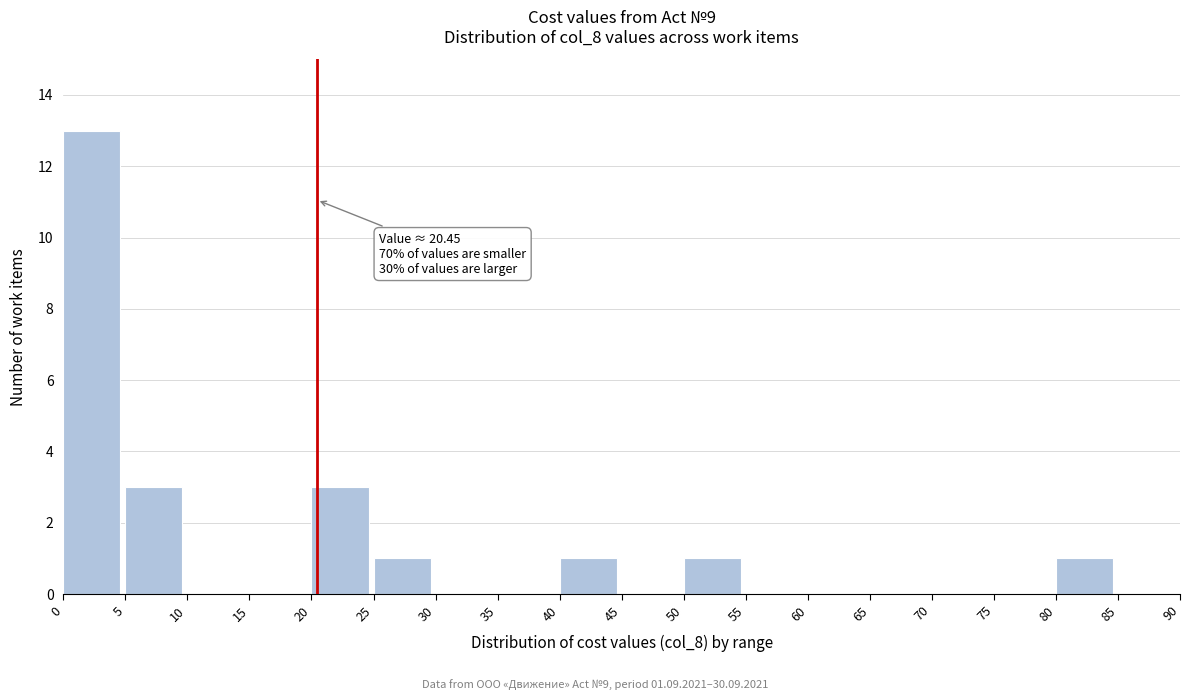

Over which range of the x-axis is the bar tallest?

0 to 5